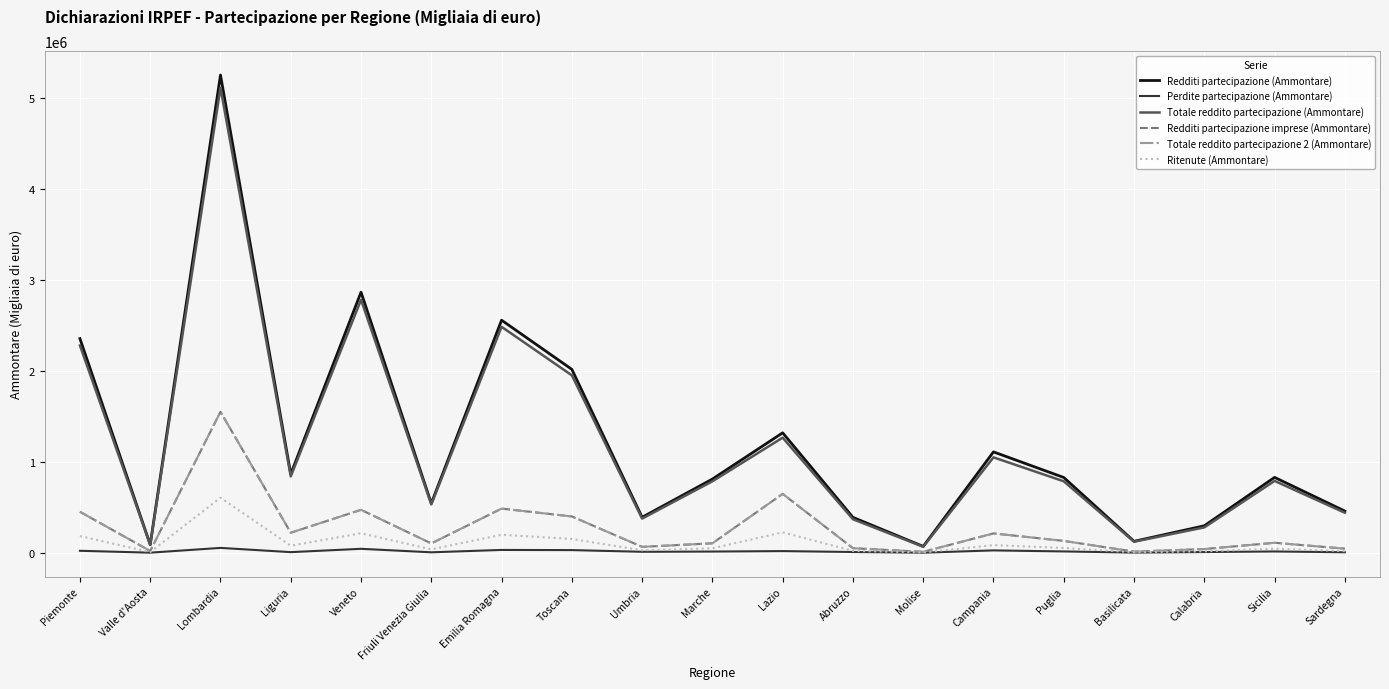

At which category does Totale reddito partecipazione 2 (Ammontare) reach its first local valley?

Valle d'Aosta